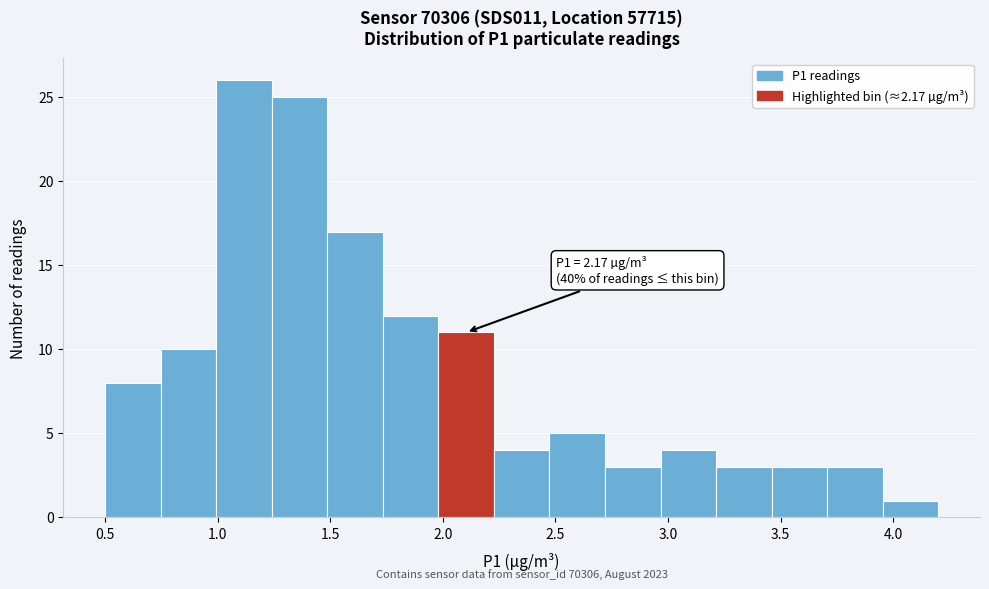

Over which range of the x-axis is the bar tallest?

1.00 to 1.25